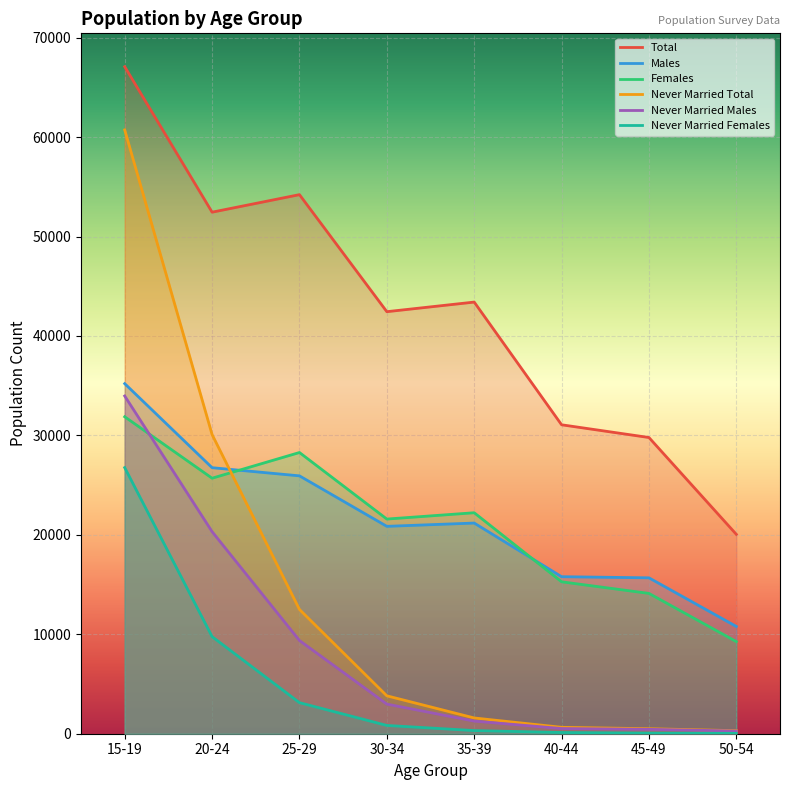

At which category is the sum across all series the highest?

15-19